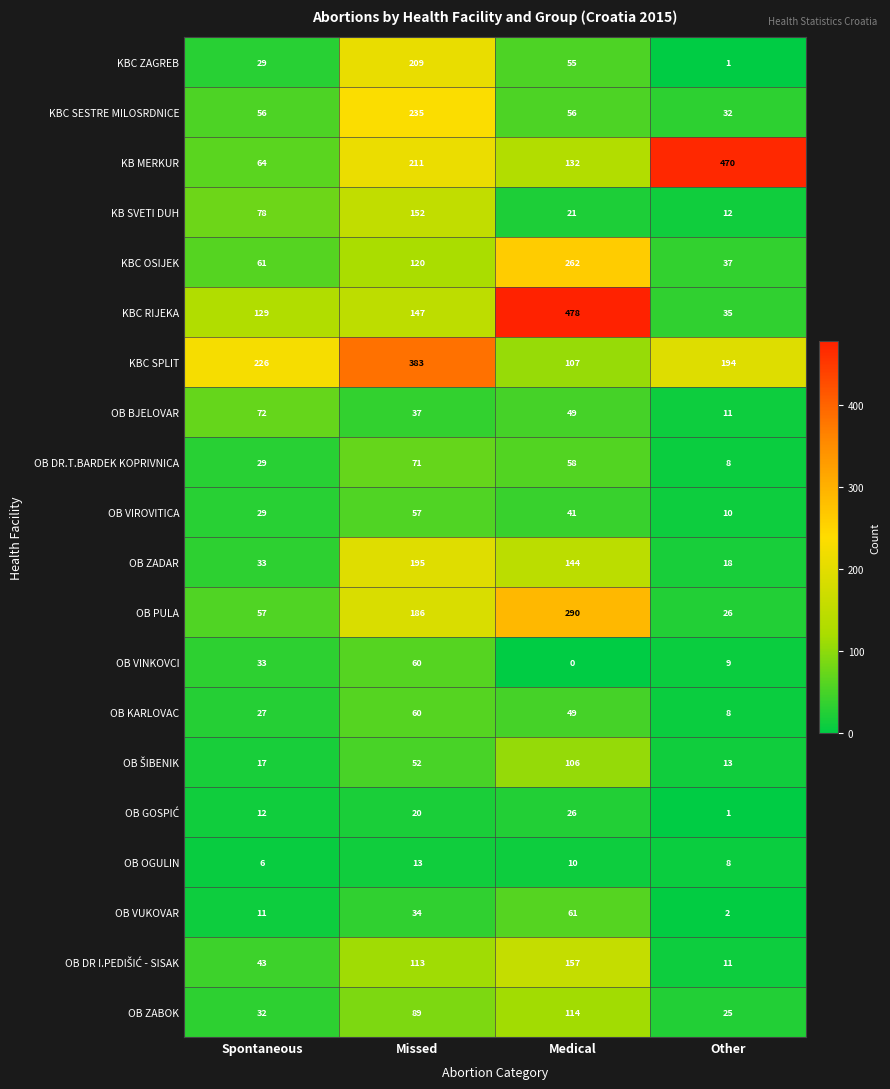

The OB OGULIN series shows 11 at Spontaneous. True or false?

False